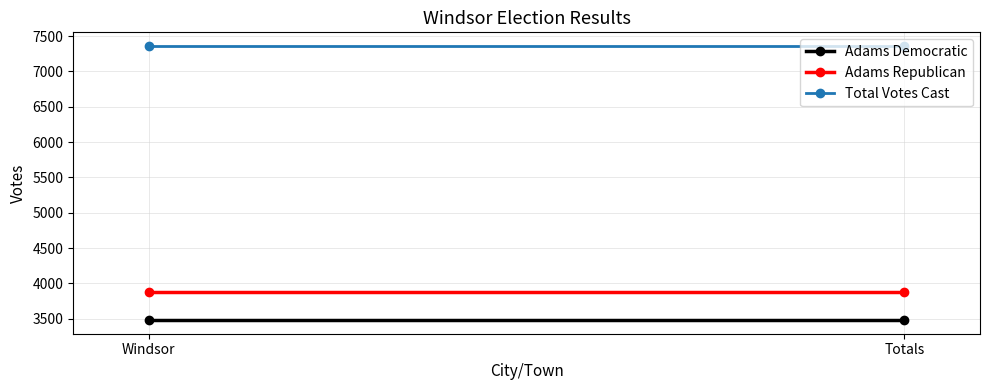

True or false: Total Votes Cast has a value of 7359 at Windsor.

True